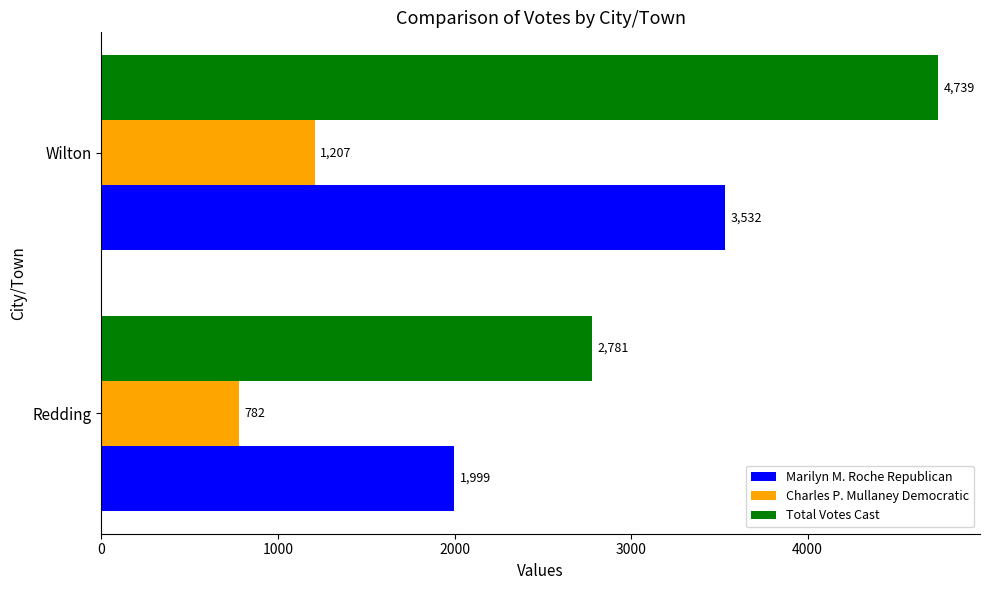

What is the sum of all Charles P. Mullaney Democratic values?

1989